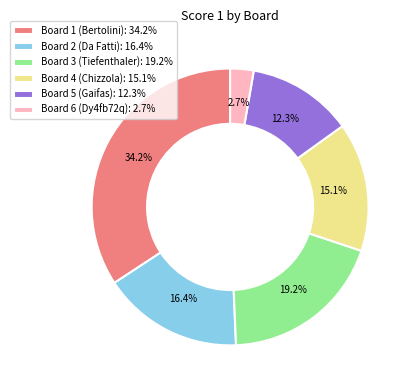

To the nearest percent, what is the combined percentage of Board 2 (Da Fatti) and Board 3 (Tiefenthaler)?

36%